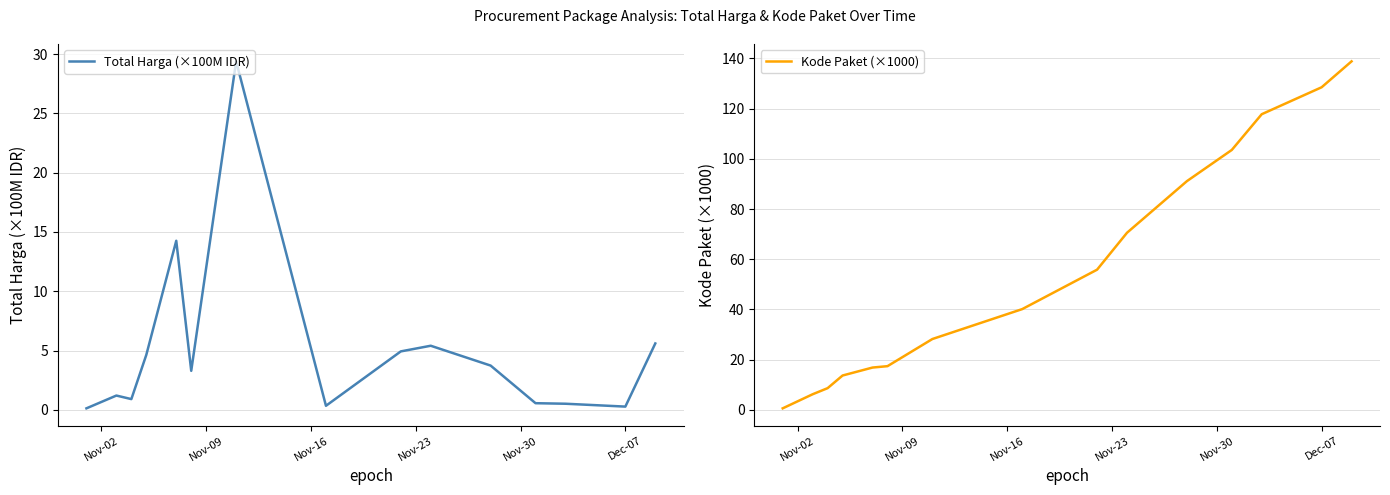

True or false: Kode Paket (×1000) and Total Harga (×100M IDR) intersect in this chart.

True